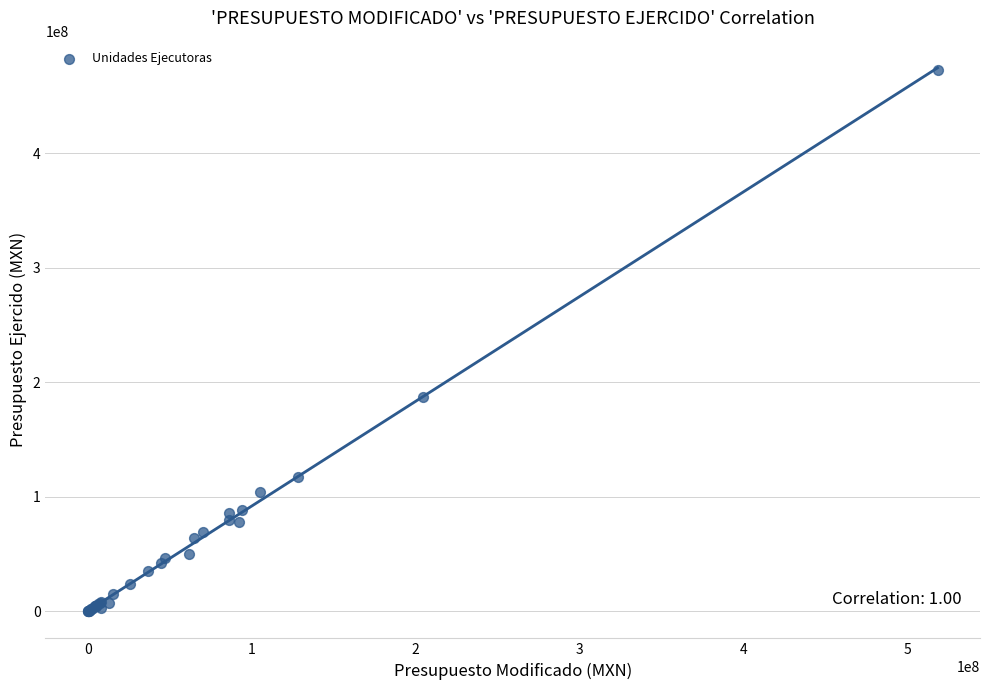

What Y value in the scatter plot is closest to 236417490?

187120476.2